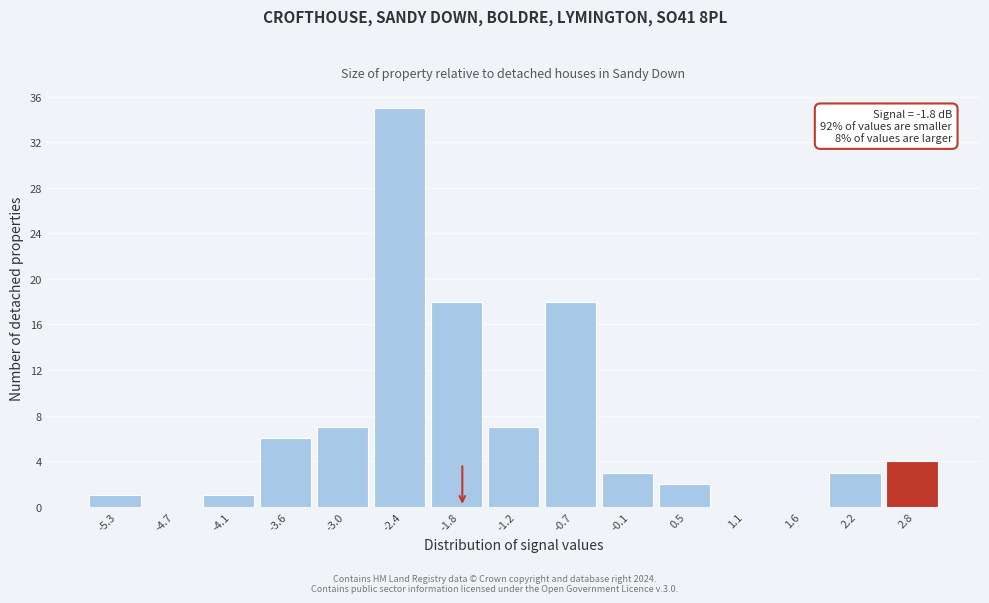

Which range on the x-axis has the tallest bar?

-2.70 to -2.12